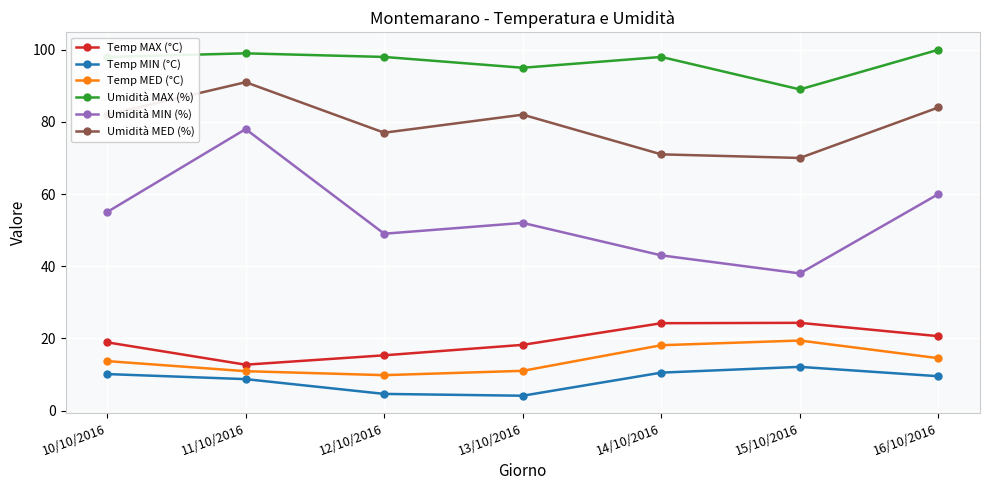

Where is the first local minimum for Temp MED (°C)?

12/10/2016